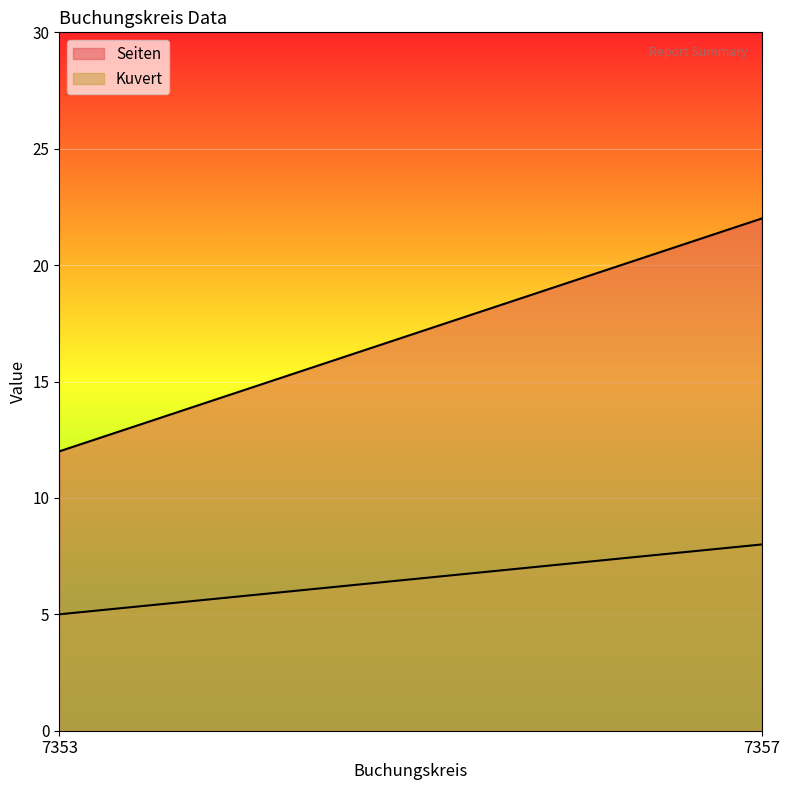

What is the smallest value displayed?

5